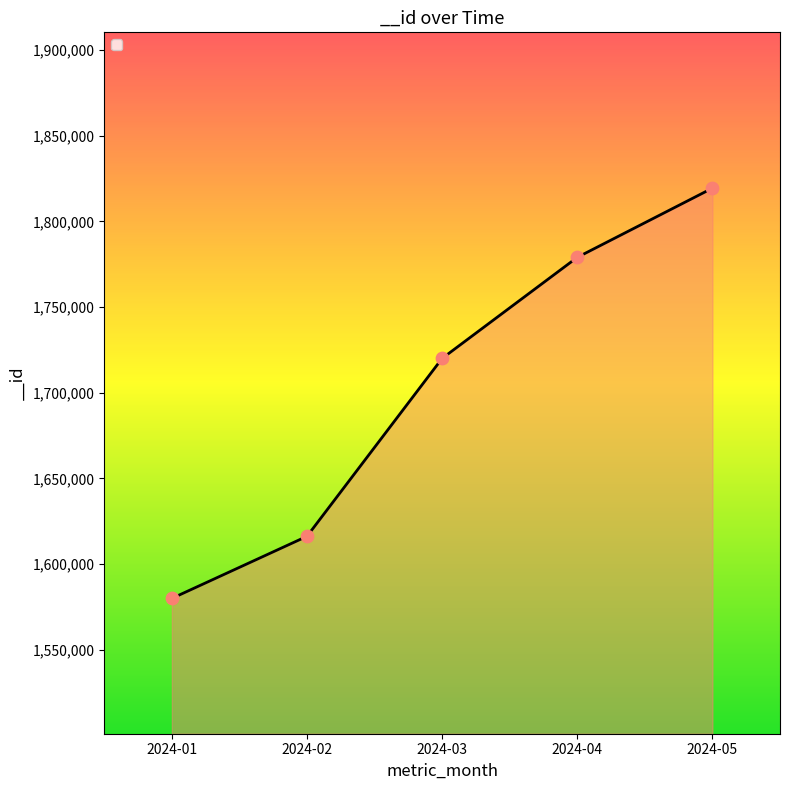

Which has a higher value, 2024-01 or 2024-04?

2024-04